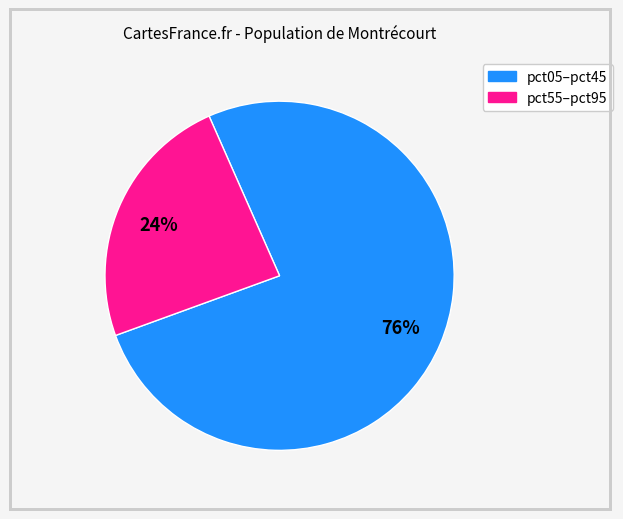

Is there any slice that represents more than half of the pie?

Yes